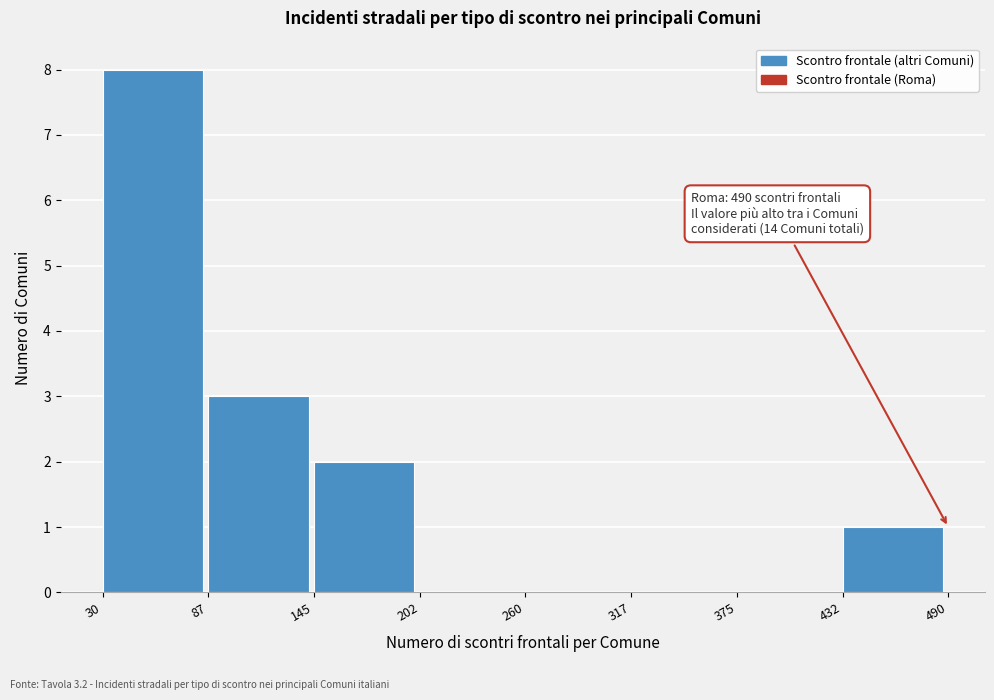

Which range on the x-axis has the tallest bar?

30 to 87